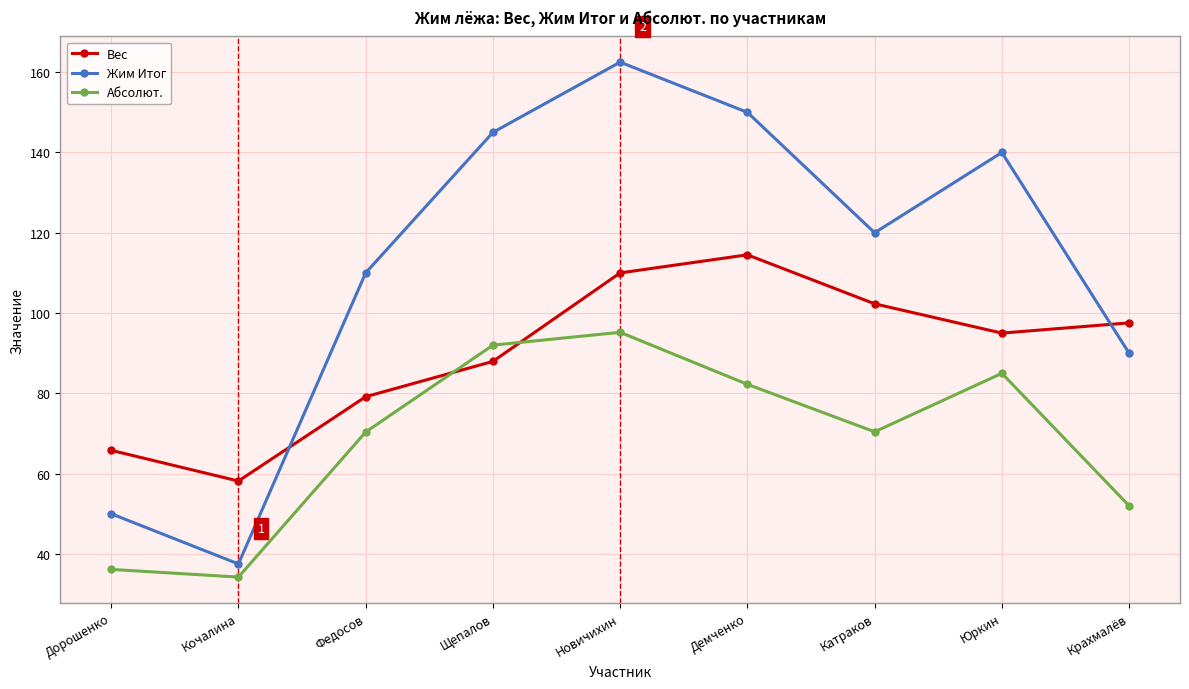

Which series changed the most between Дорошенко and Федосов?

Жим Итог